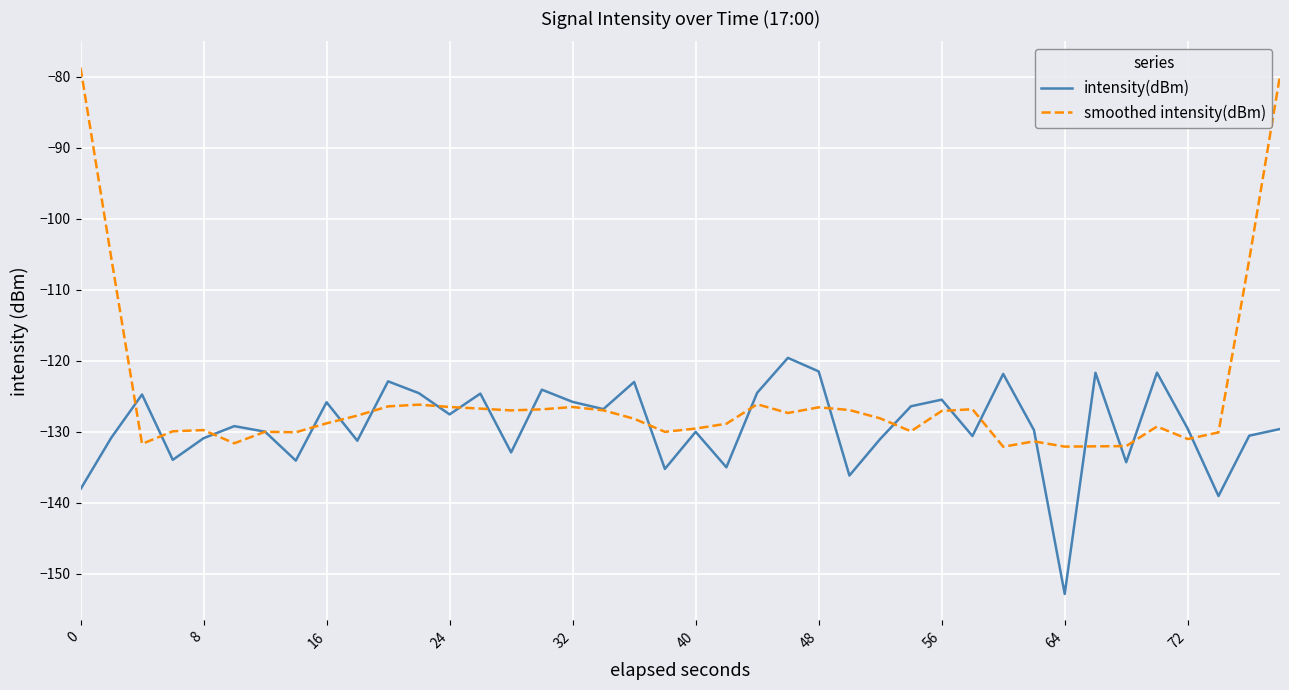

Which series has the widest spread of values?

smoothed intensity(dBm)